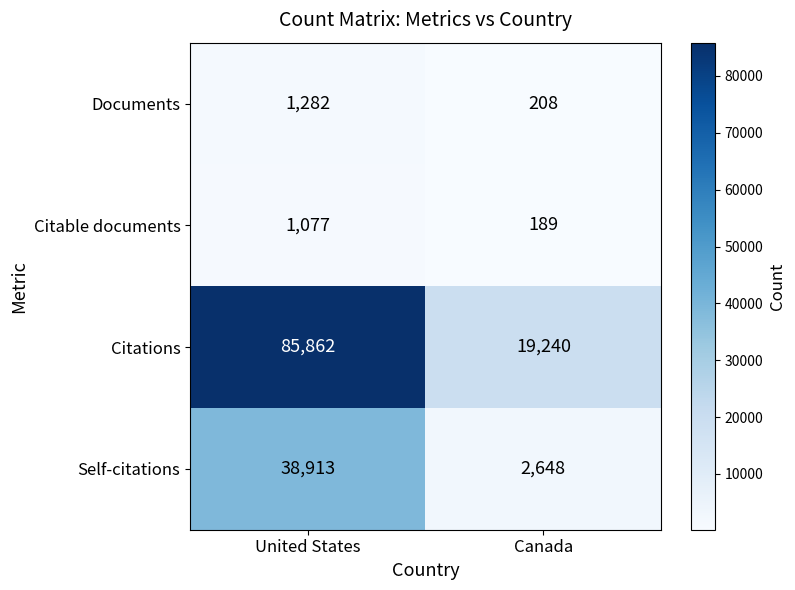

Between United States and Canada, which series saw the biggest shift?

Citations